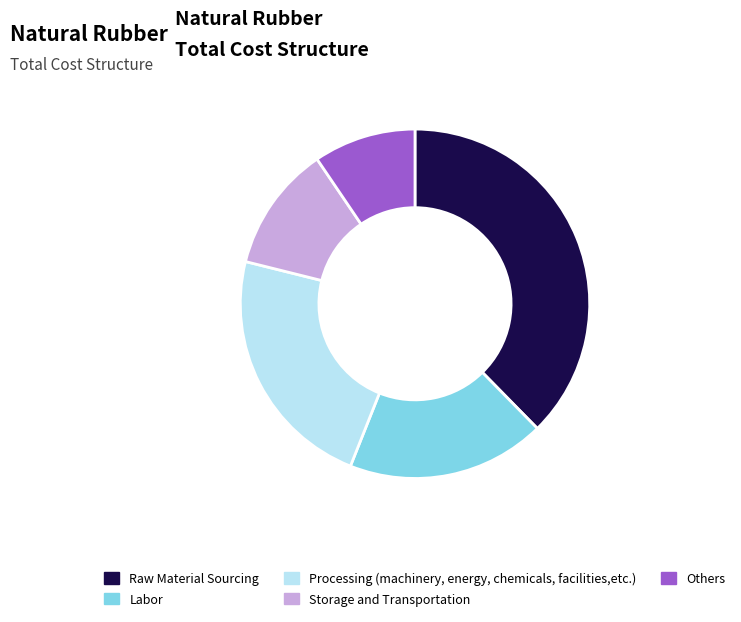

Combined, do Raw Material Sourcing and Processing (machinery, energy, chemicals, facilities,etc.) account for over 50%?

Yes